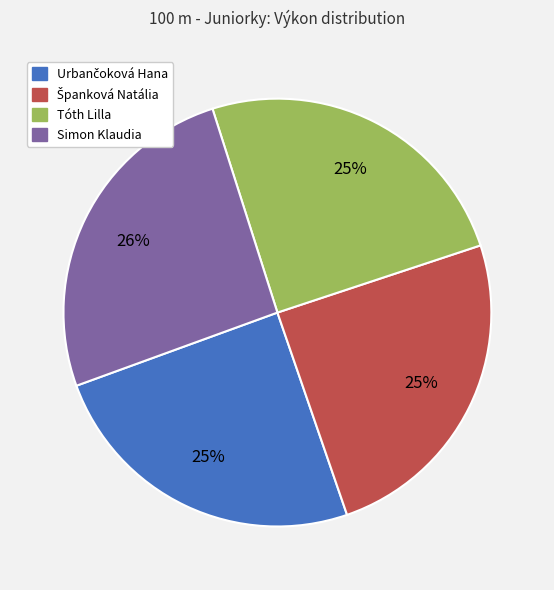

Is it true that Tóth Lilla is 19% of the pie?

False